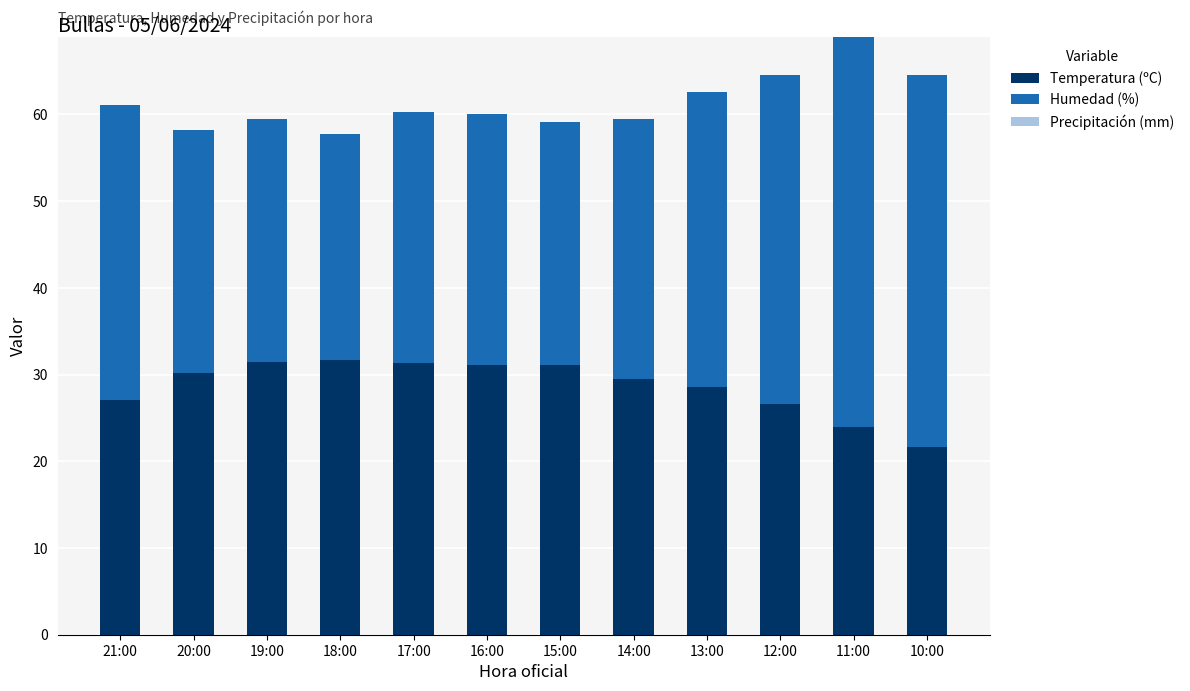

The Temperatura (ºC) series shows 31.5 at 10:00. True or false?

False